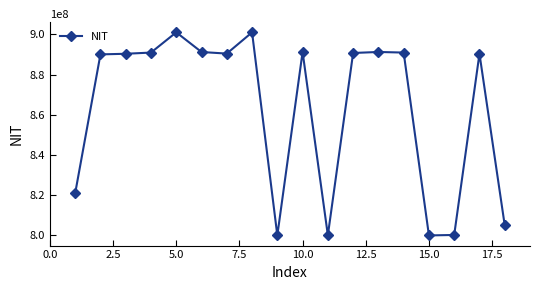

What is the difference between the maximum and second lowest values?

100956088